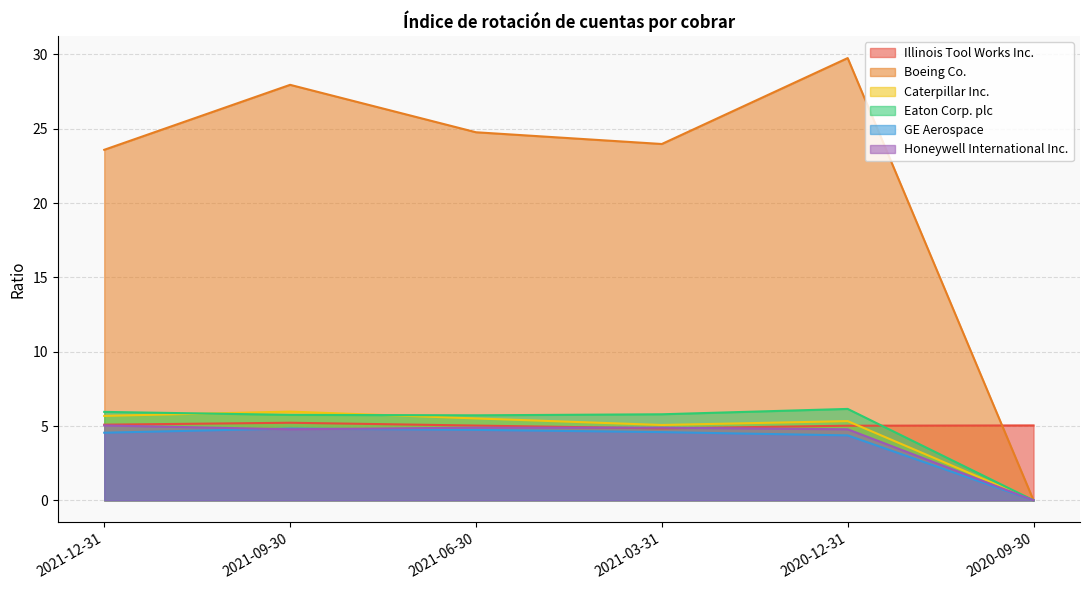

Which category has the lowest value in the Illinois Tool Works Inc. series?

2021-03-31